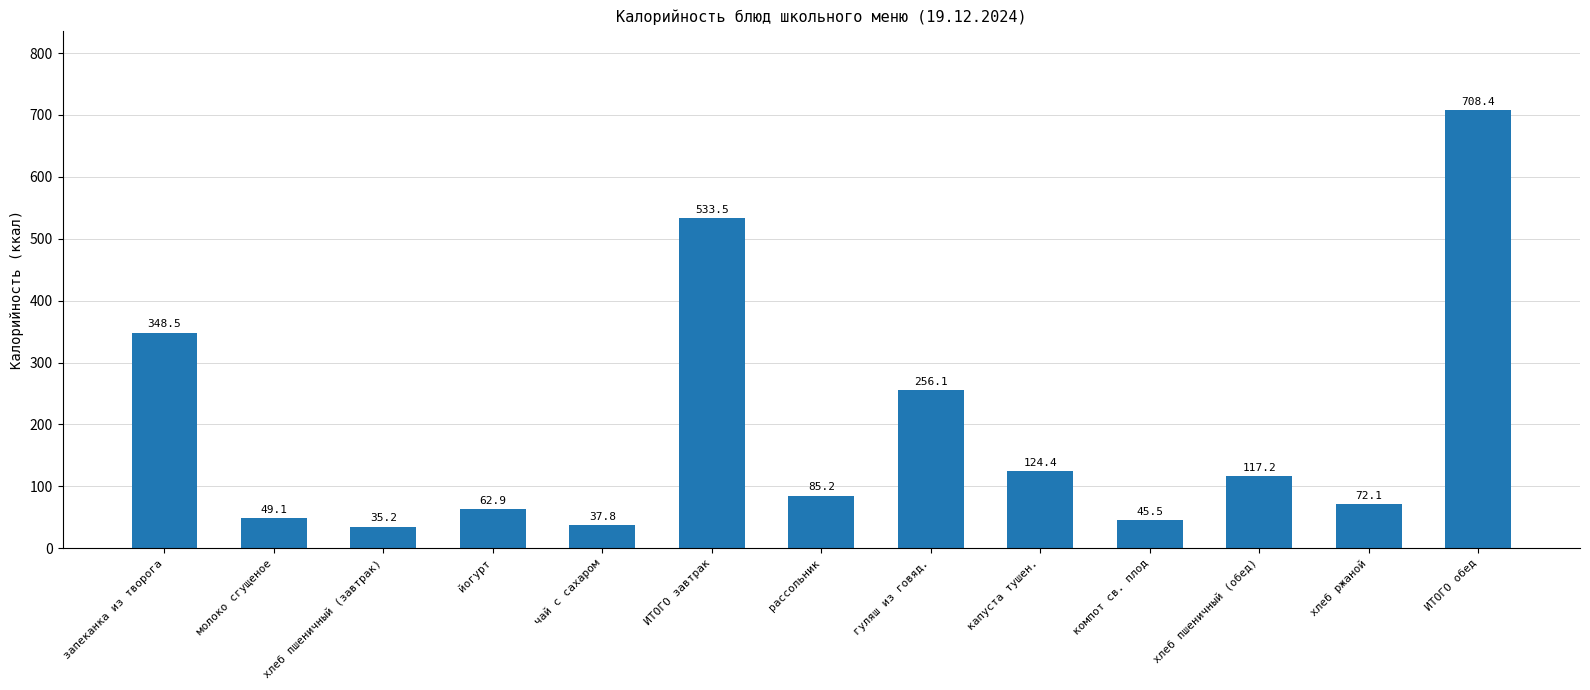

List the labels in order of value, largest first.

ИТОГО обед, ИТОГО завтрак, запеканка из творога, гуляш из говяд., капуста тушен., хлеб пшеничный (обед), рассольник, хлеб ржаной, йогурт, молоко сгущеное, компот св. плод, чай с сахаром, хлеб пшеничный (завтрак)